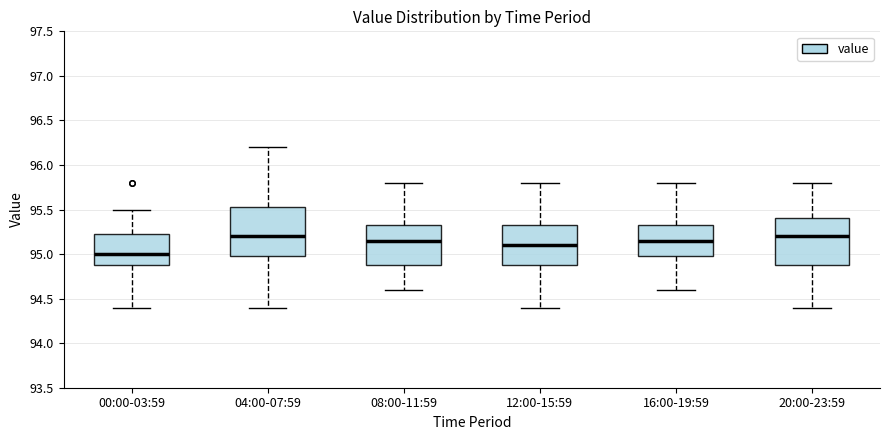

Which box has the lowest median line?

00:00-03:59